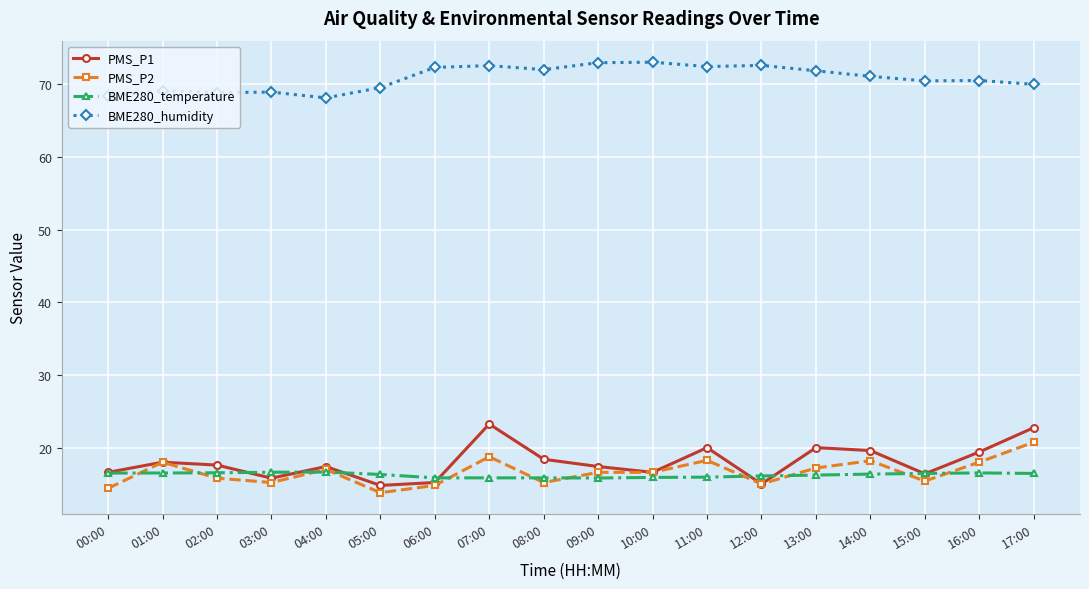

What is the minimum value for PMS_P1?

14.8